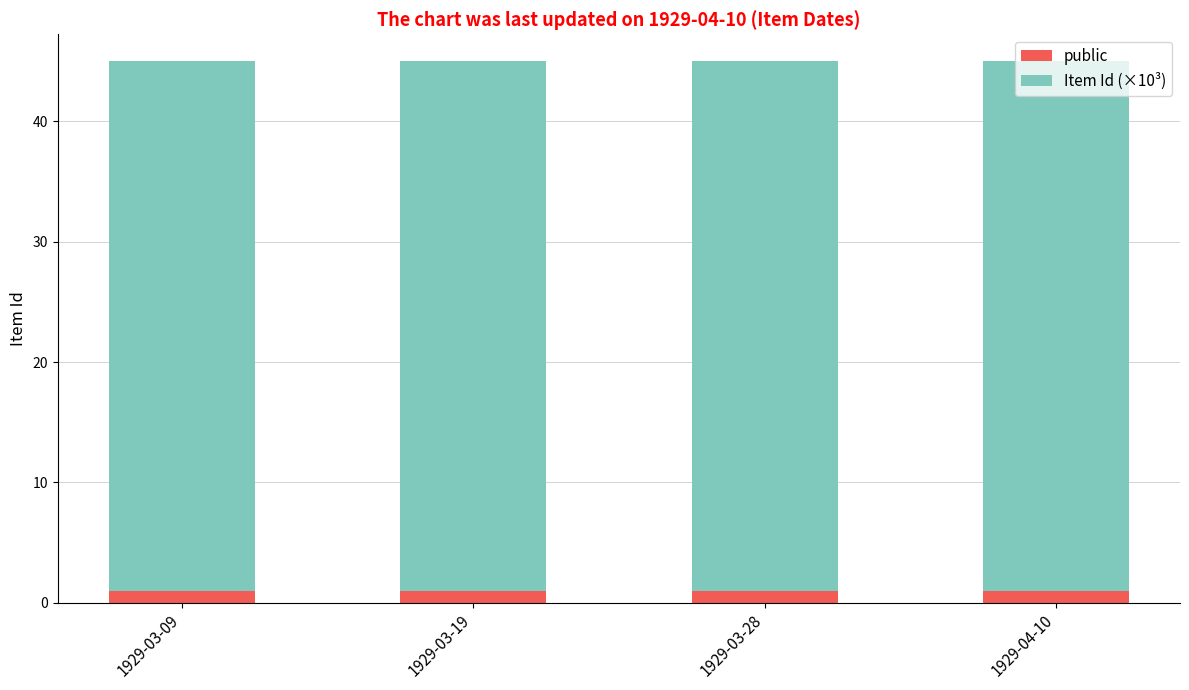

What is the average value of the public series?

1.0